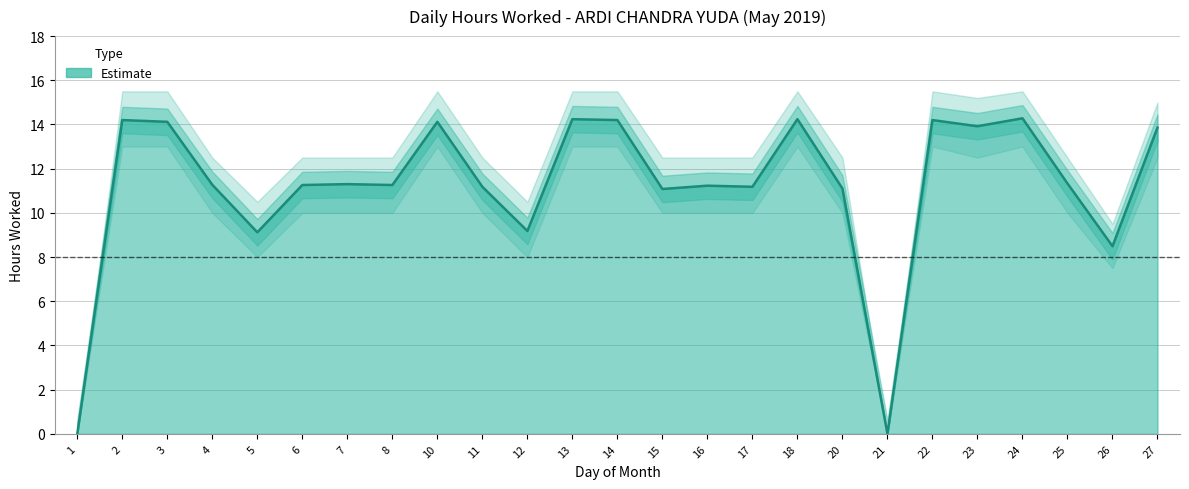

Does the chart have visible grid lines?

Yes